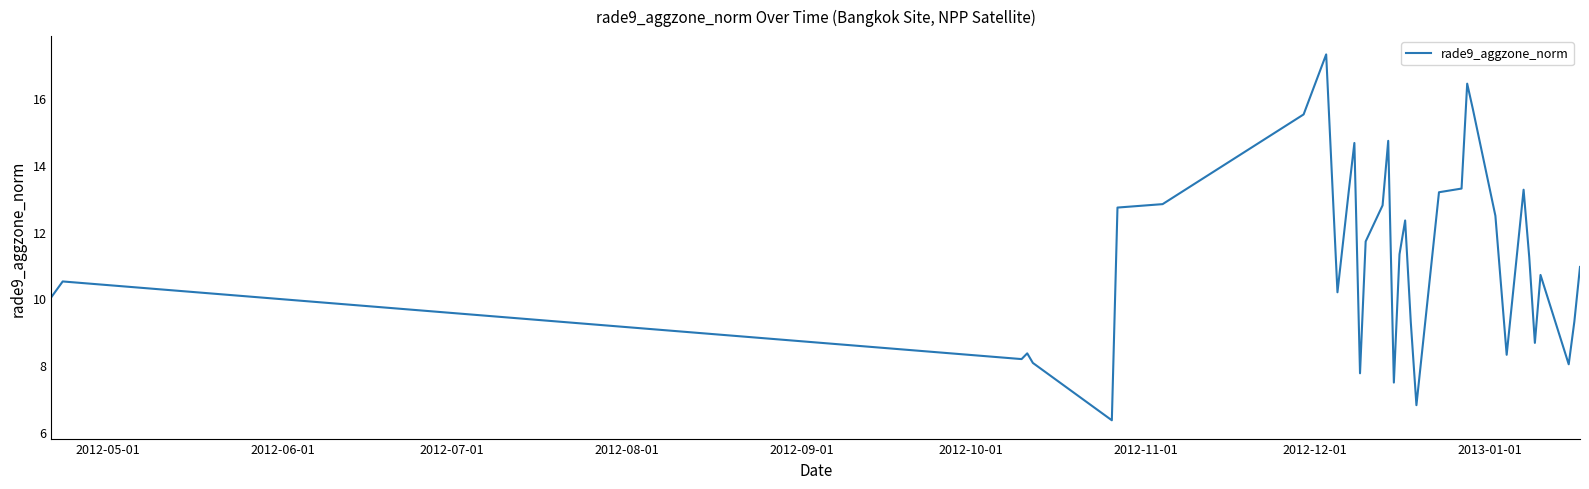

What is the difference between the maximum and minimum values?

10.9